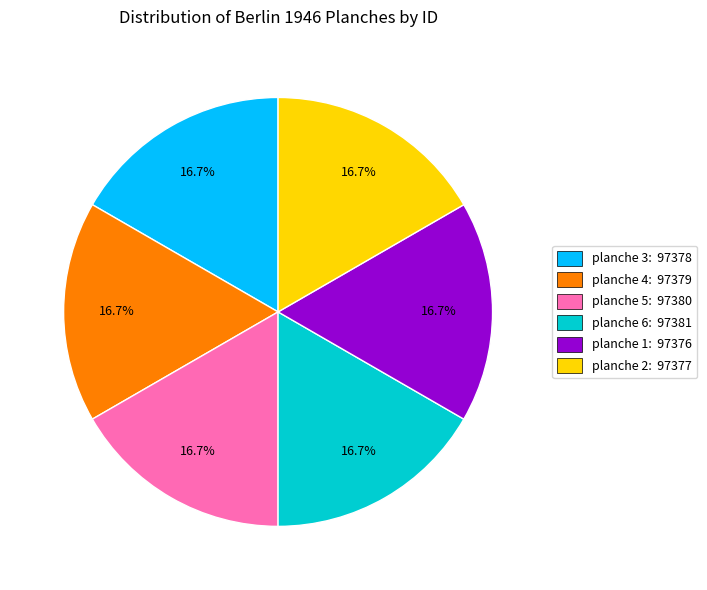

What is the ratio of the value at planche 5: 97380 to the value at planche 2: 97377?

1.0